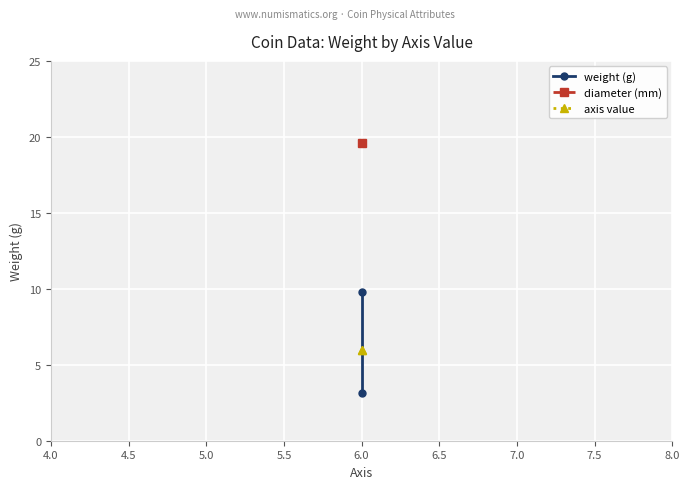

What is the difference between the maximum and minimum values in the weight (g) series?

6.7